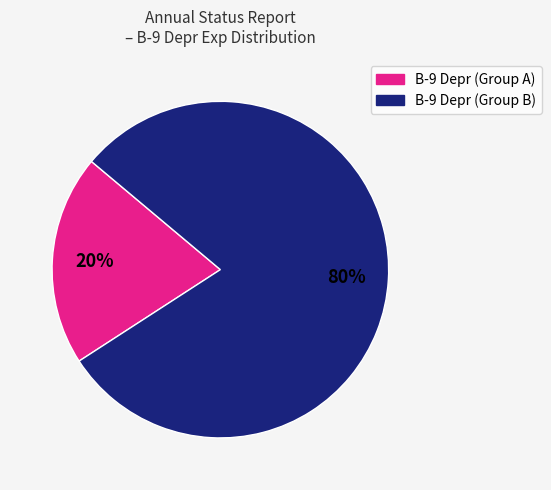

Is there any slice that represents more than half of the pie?

Yes